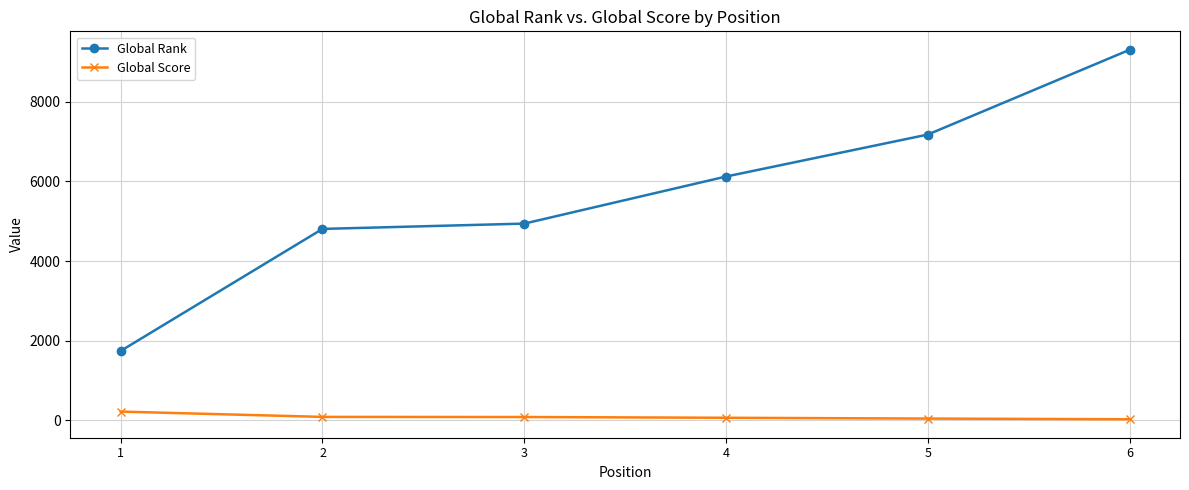

True or false: Global Rank has more than 2 interior local peaks.

False